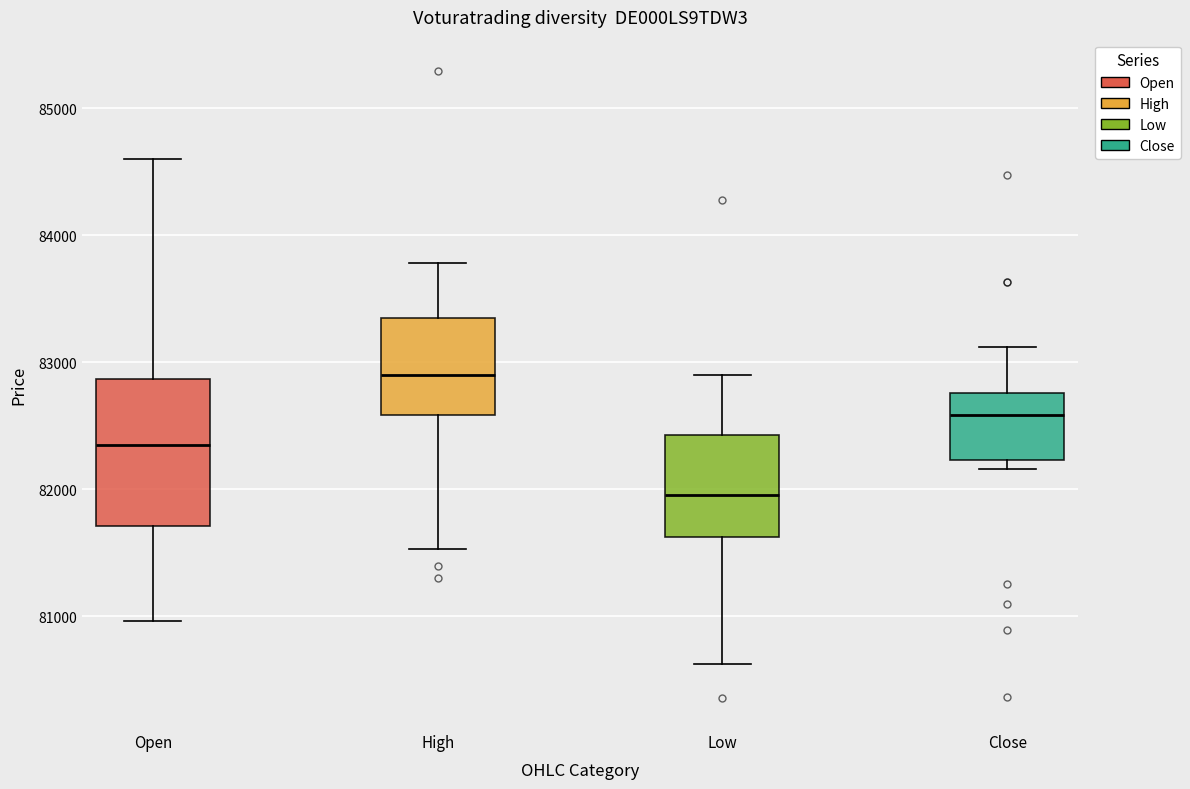

Where does the median line of the box for Low sit on the y-axis? The values are not printed on the chart, so give them approximately, as read against the axis.

82000